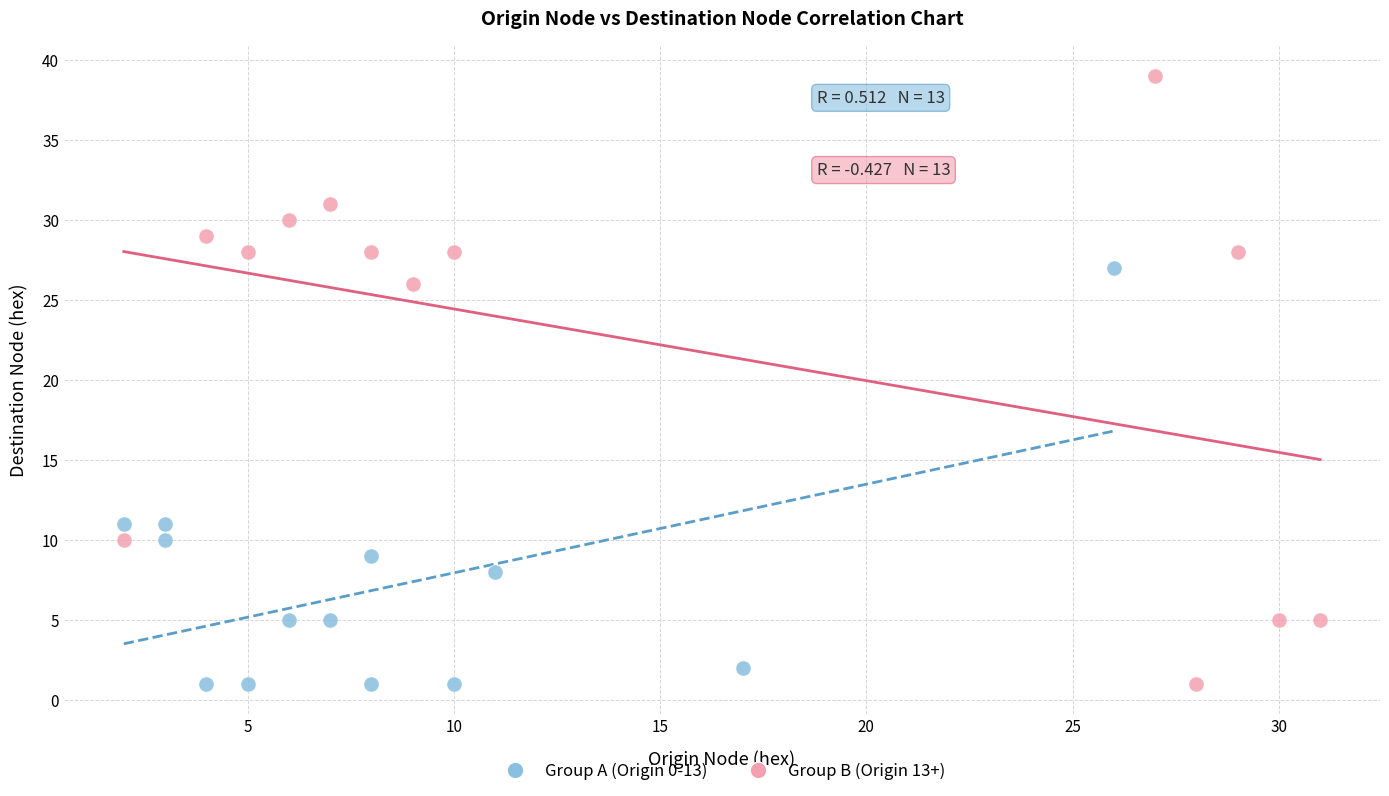

Which series has the largest Y range (max minus min)?

Group B (Origin 13+)